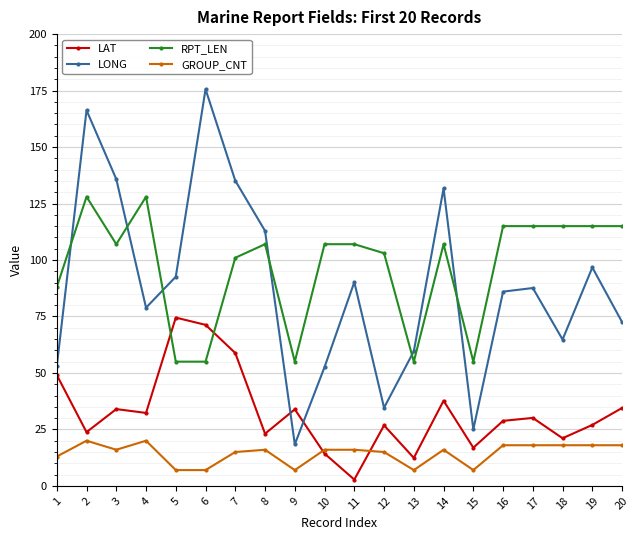

What is the maximum value for RPT_LEN?

128.0